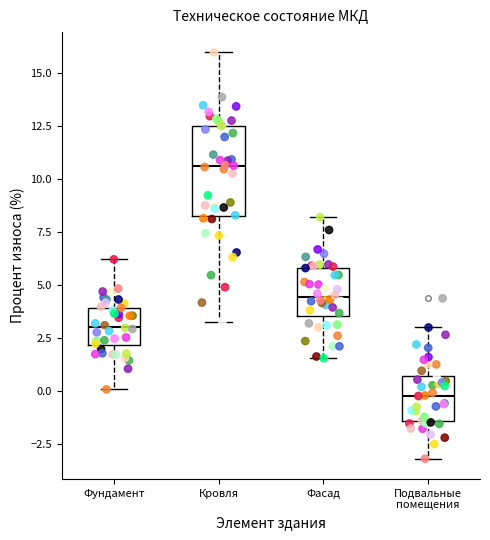

Reading left to right, transcribe this box plot: for each box, give where its median line is, the range the box spans, and where its two whiskers end, as read against the y-axis. The values are not printed on the chart, so give them approximately, as read against the axis.

Фундамент: median 3.0, box 2.0 to 4.0, whiskers 0.0 to 6.0
Кровля: median 10.5, box 8.5 to 12.5, whiskers 3.5 to 16.0
Фасад: median 4.5, box 3.5 to 6.0, whiskers 1.5 to 8.0
Подвальные помещения: median 0.0, box -1.5 to 0.5, whiskers -3.0 to 3.0